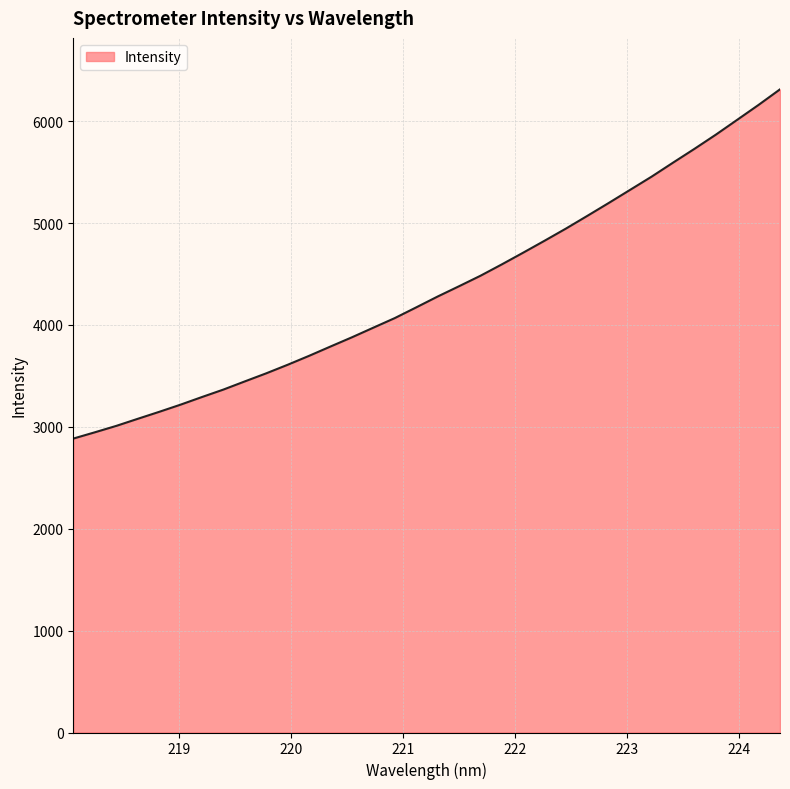

What is the minimum value shown in the chart?

2884.7